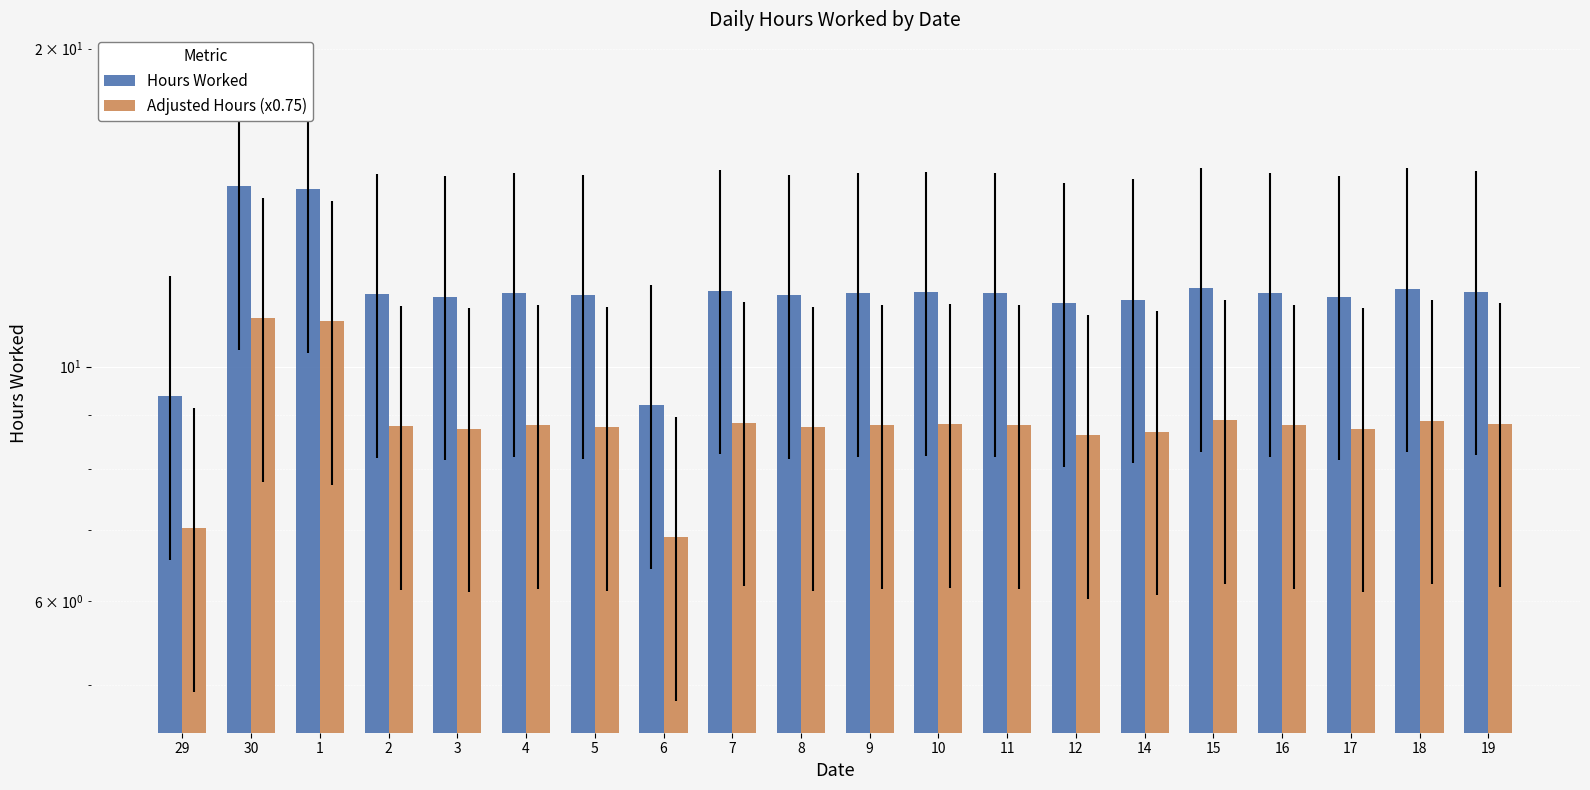

Which series has the largest total across all categories?

Hours Worked